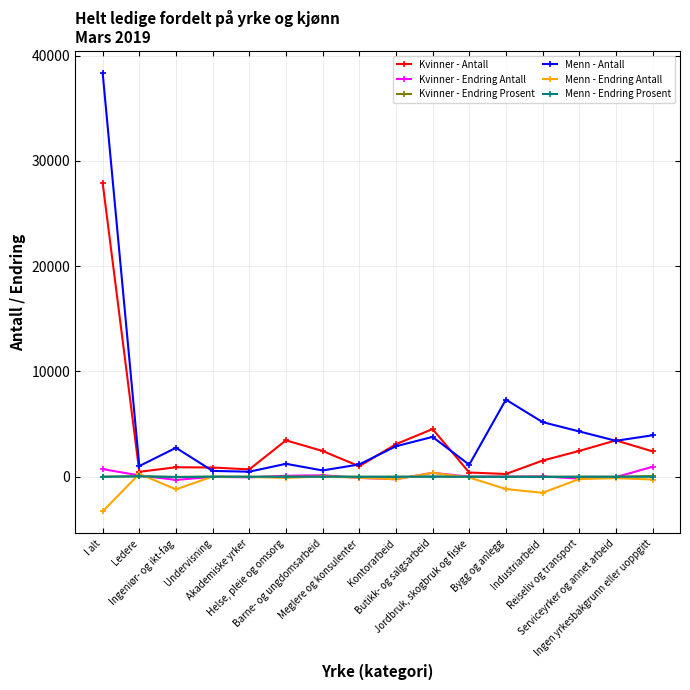

At which label does Kvinner - Endring Antall first exceed 4?

I alt